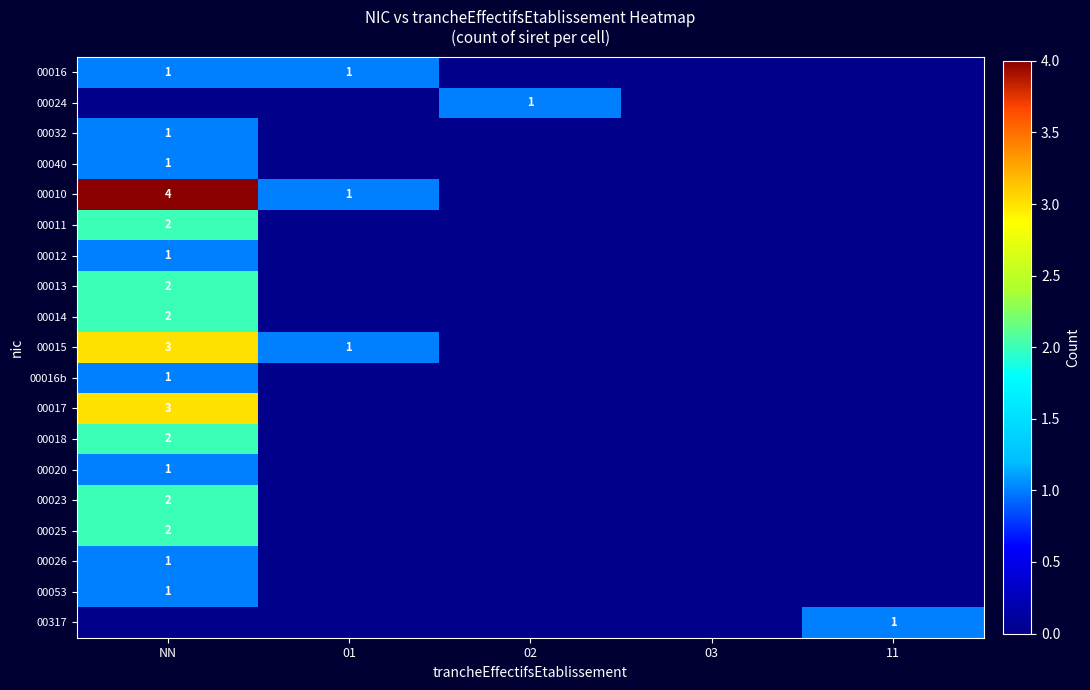

True or false: 00032 has a value of 1 at NN.

True